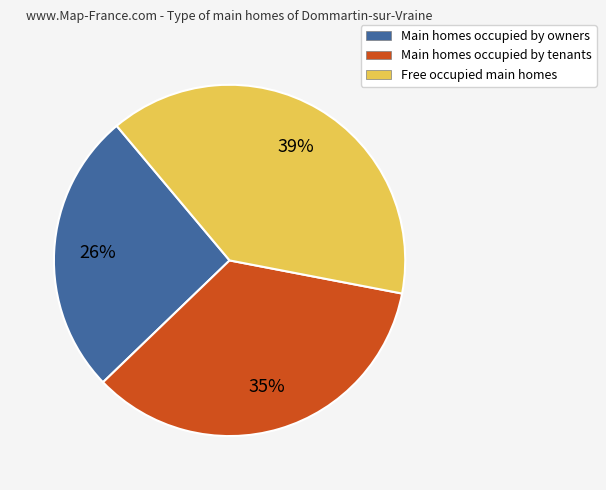

True or false: Main homes occupied by tenants accounts for 35% of the total.

True